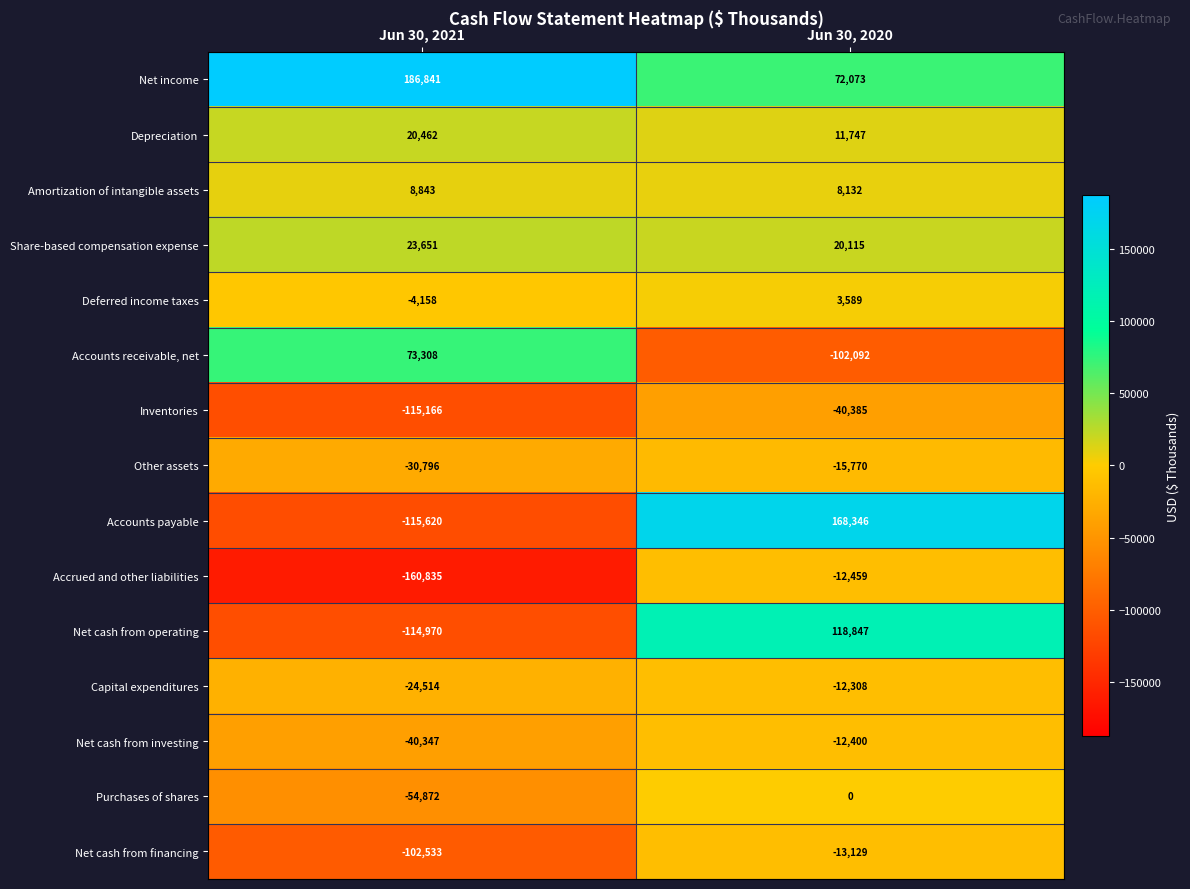

Count the number of categories in the chart.

2